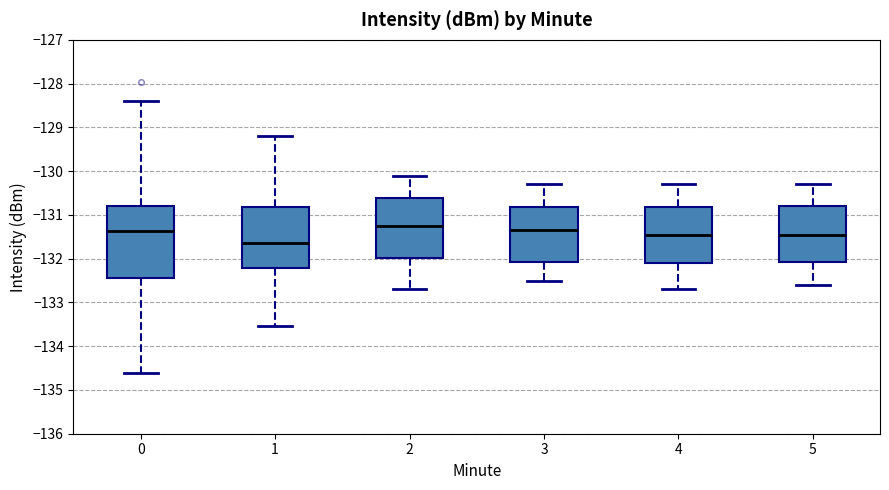

Which box is the tallest, from its lower edge to its upper edge?

0